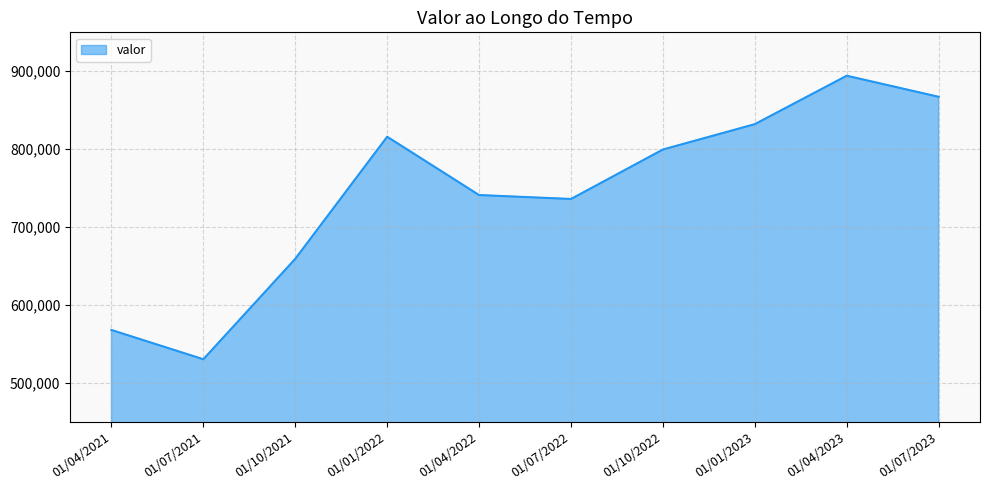

What is the ratio of the value at 01/07/2023 to the value at 01/10/2022?

1.1